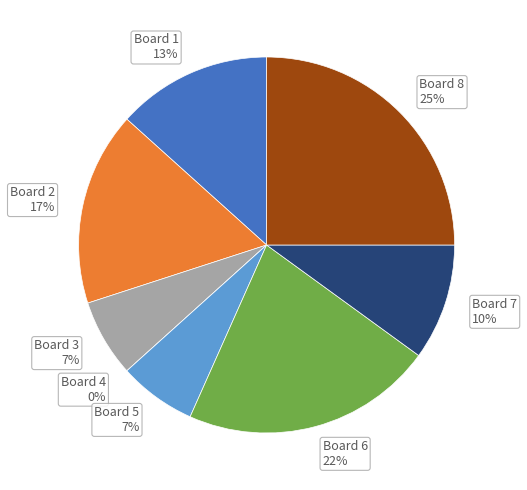

Is Board 4 the majority of the pie?

No